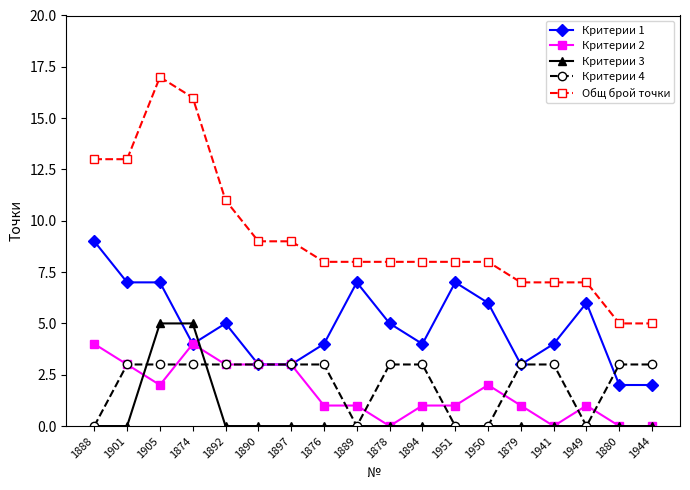

What position from the left is 1897?

7